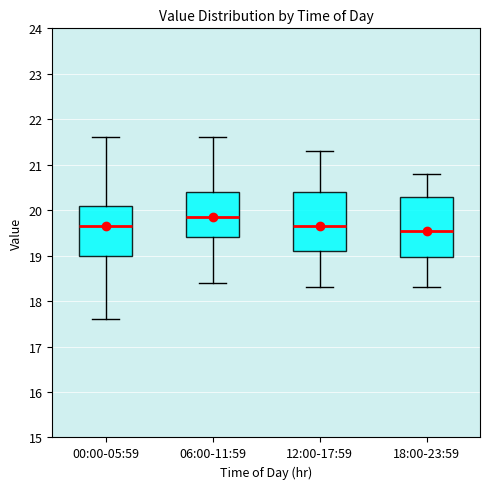

Where does the upper whisker of the box for 06:00-11:59 end on the y-axis? The values are not printed on the chart, so give them approximately, as read against the axis.

21.6